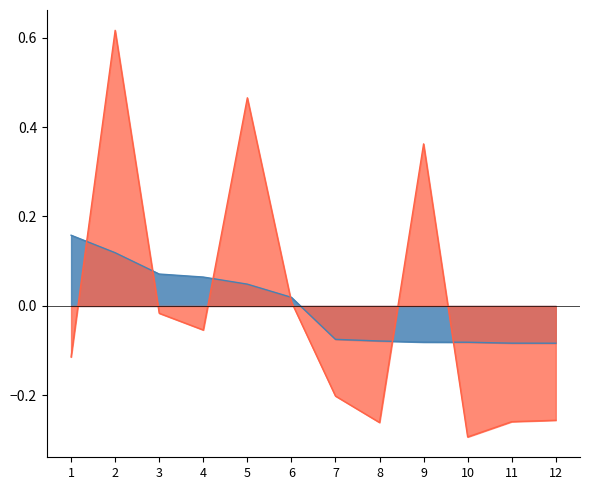

What is the smallest value displayed?

-0.3